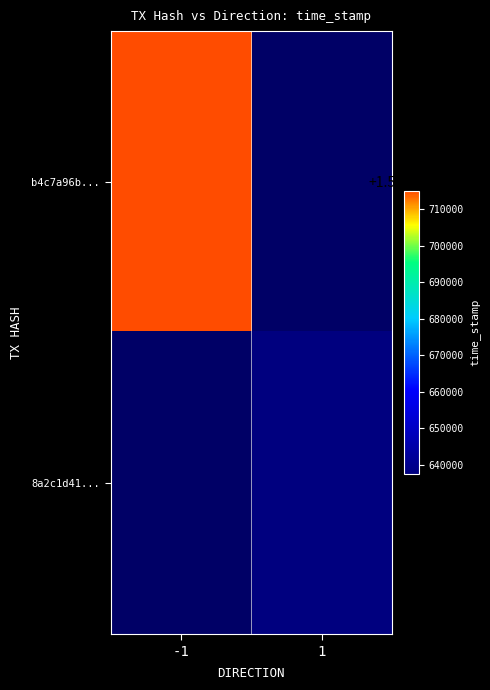

How many data points does each series have?

2